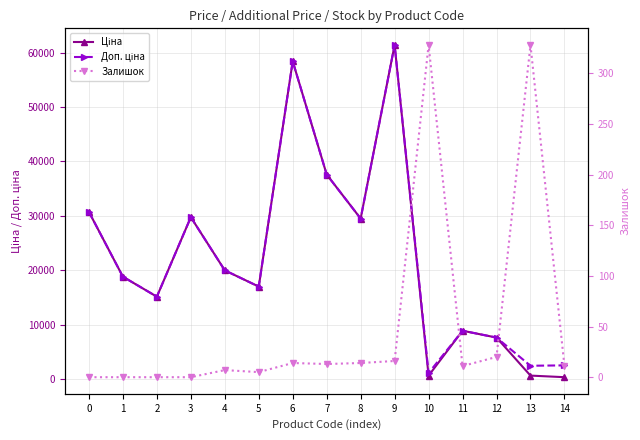

Which series has the widest spread of values?

Ціна